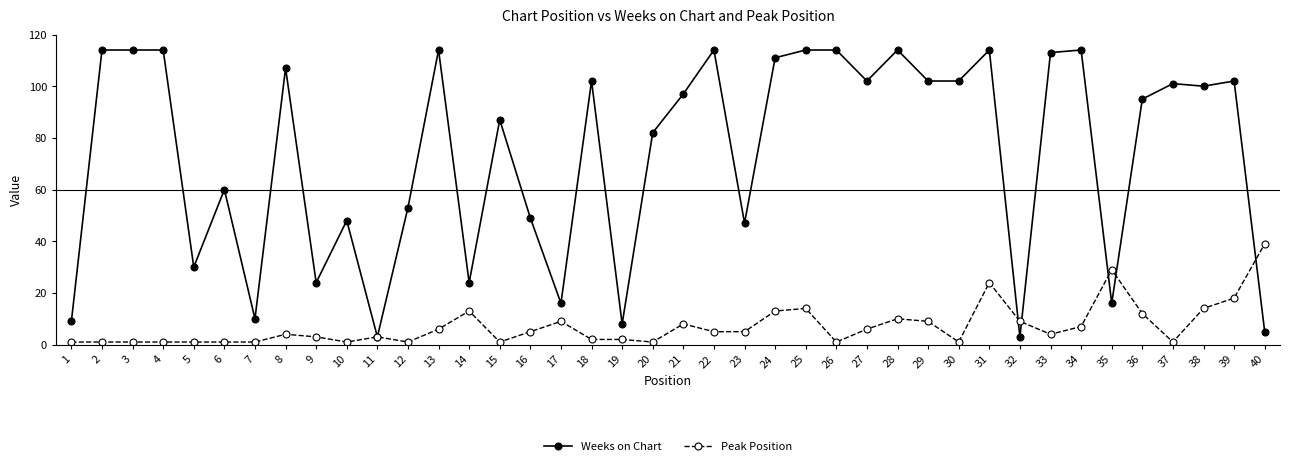

What is the spread (max minus min) of values at 34?

107